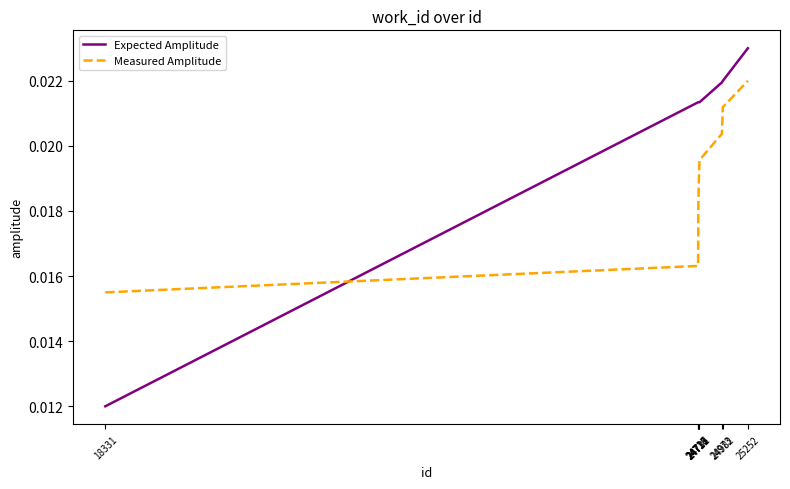

After their last crossing, which series has the higher values: Expected Amplitude or Measured Amplitude?

Expected Amplitude